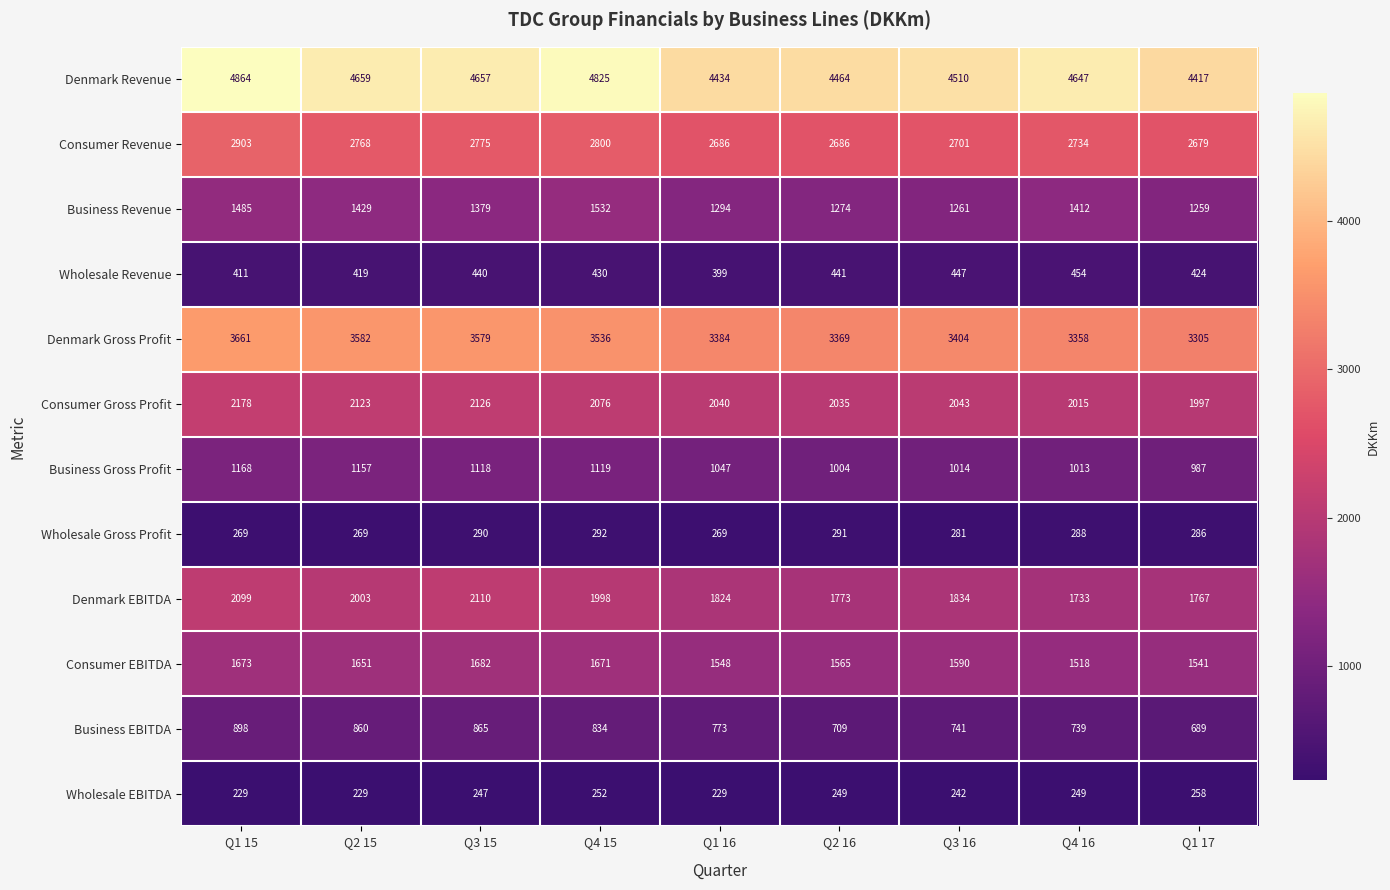

Rank the series by their maximum value, from highest to lowest.

Denmark Revenue, Denmark Gross Profit, Consumer Revenue, Consumer Gross Profit, Denmark EBITDA, Consumer EBITDA, Business Revenue, Business Gross Profit, Business EBITDA, Wholesale Revenue, Wholesale Gross Profit, Wholesale EBITDA